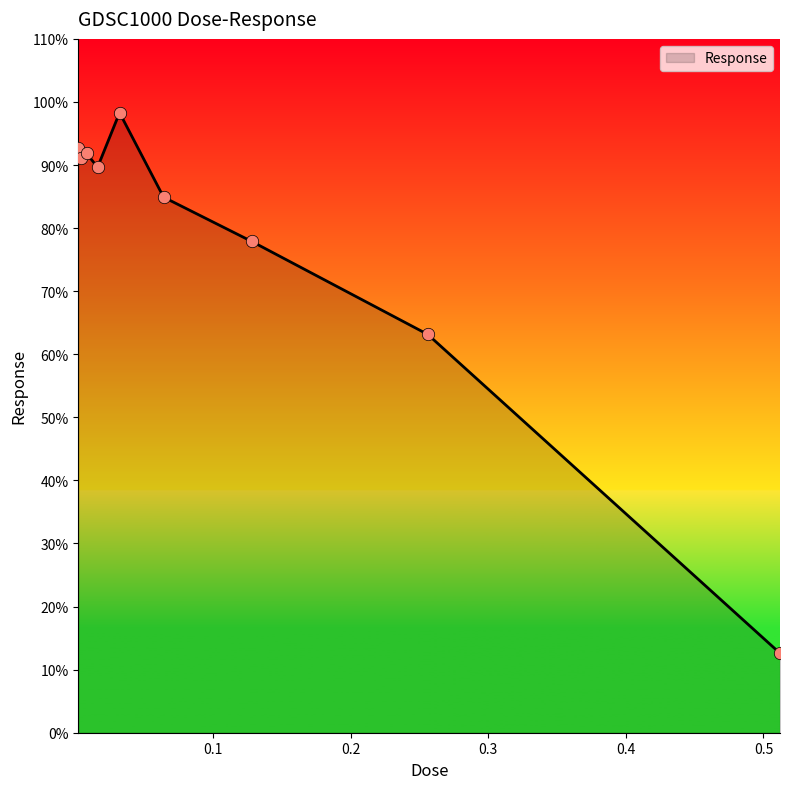

What is the greatest value displayed?

98.3